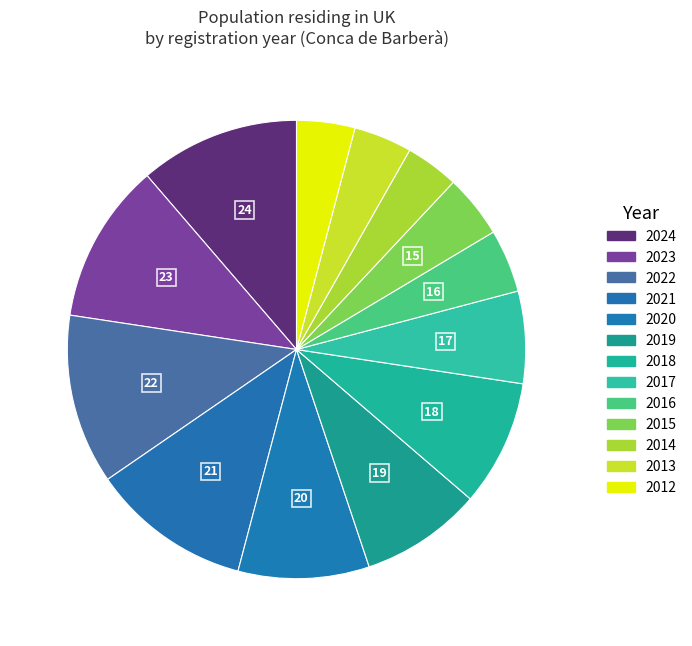

Count the number of slices in the pie.

13